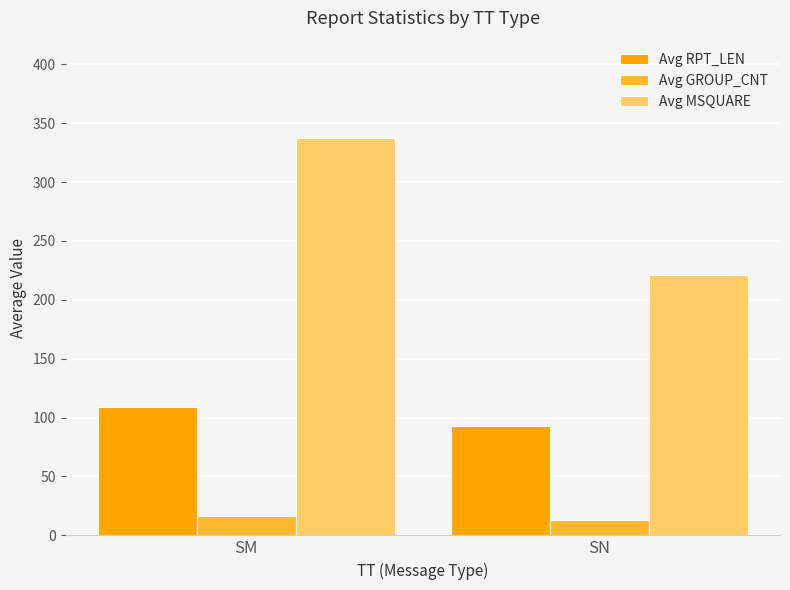

Which series has the largest total across all categories?

Avg MSQUARE